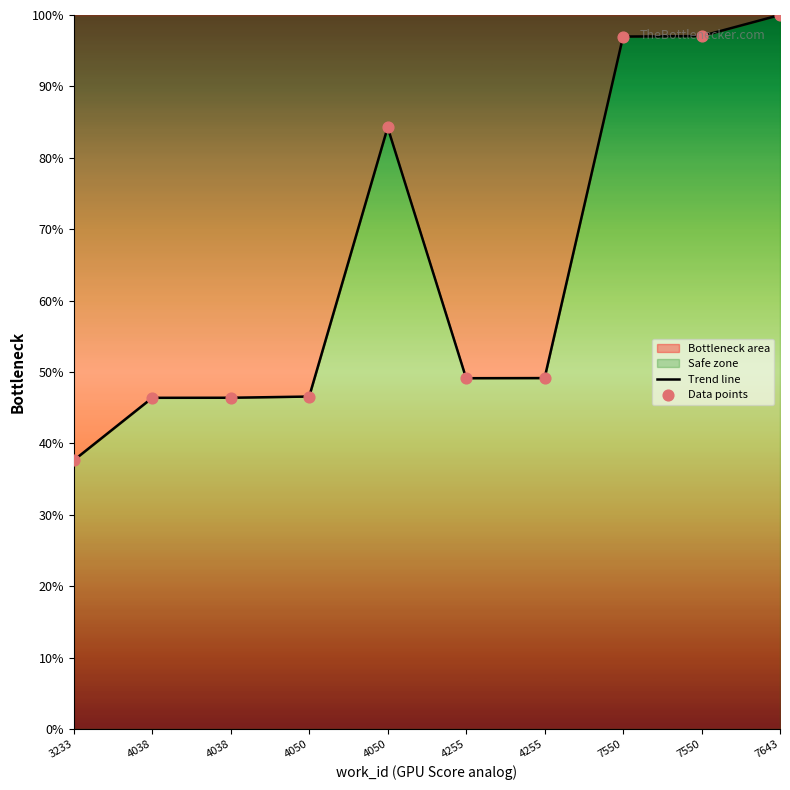

Is the value of Trend line at 7643 greater than the value of Data points at 4050?

Yes